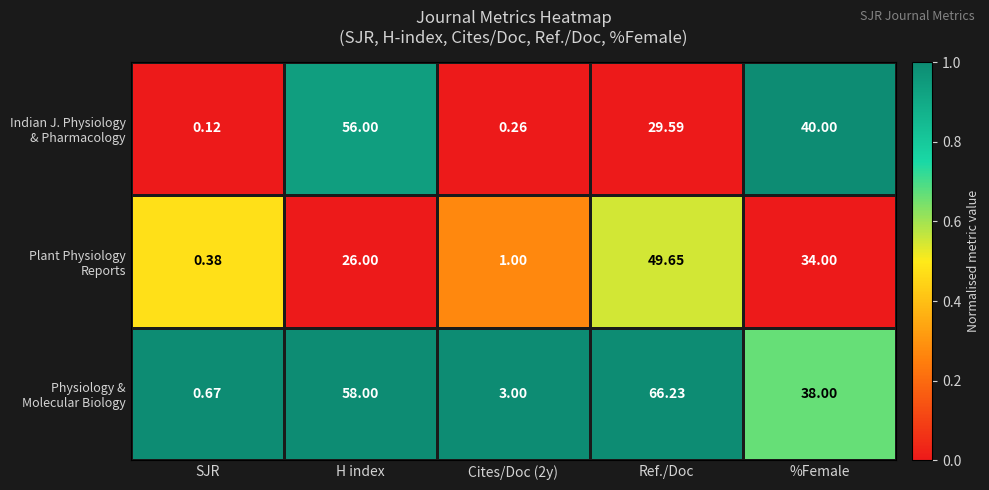

At which category does the chart reach its peak across all series?

Ref./Doc